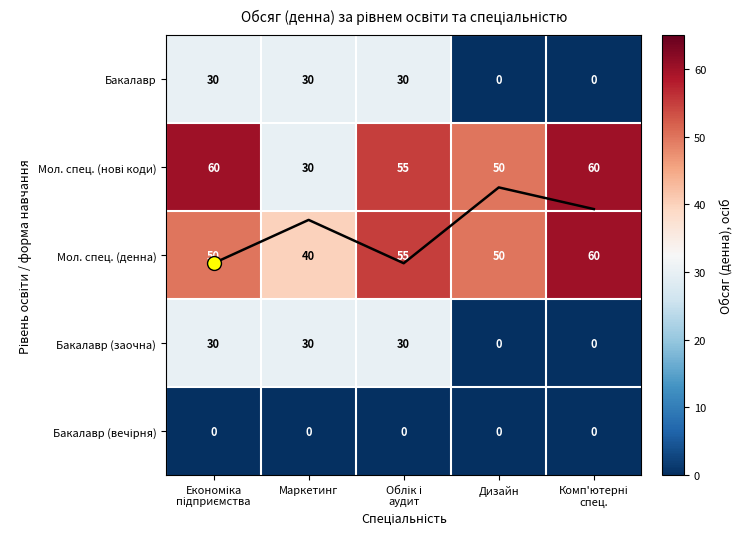

Read the Бакалавр value at Облік і аудит.

30.0